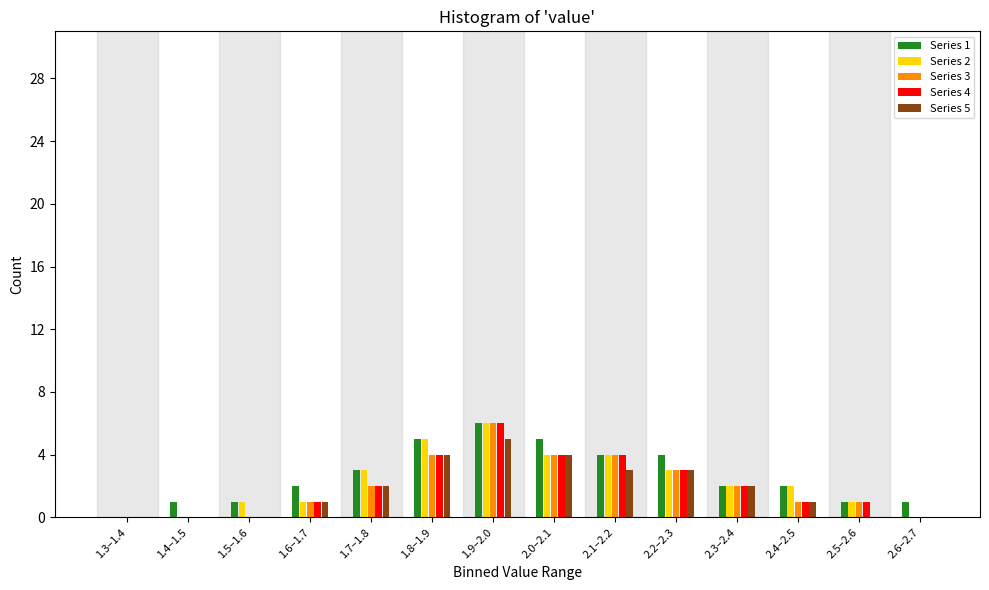

At which category is the sum across all series the highest?

1.9–2.0